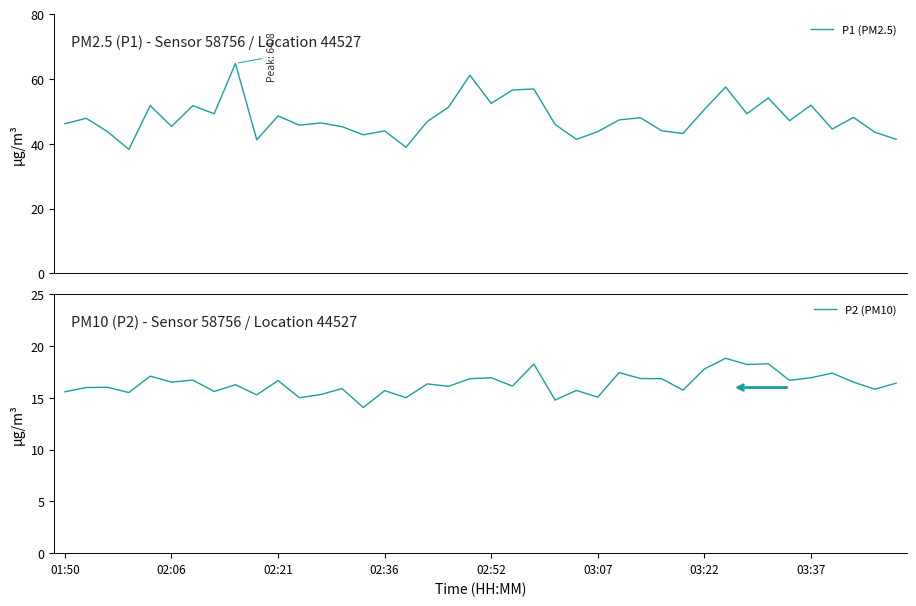

Is the value of P1 (PM2.5) at 11 greater than the value of P2 (PM10) at 34?

Yes